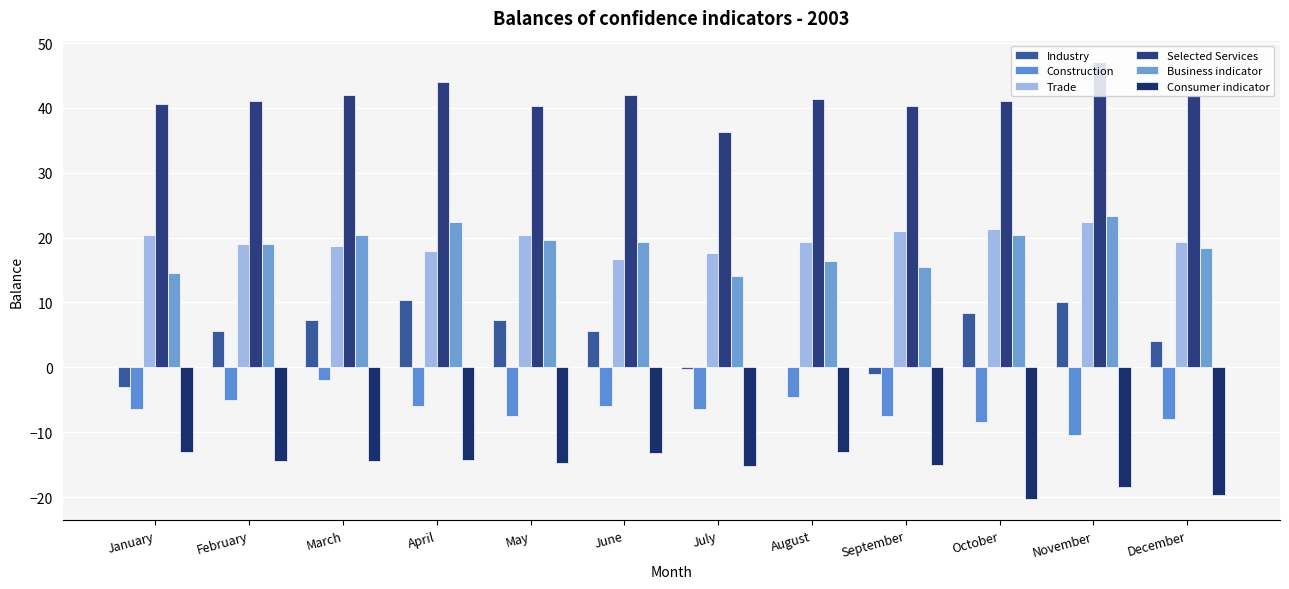

True or false: Business indicator has a value of 20.3 at October.

True